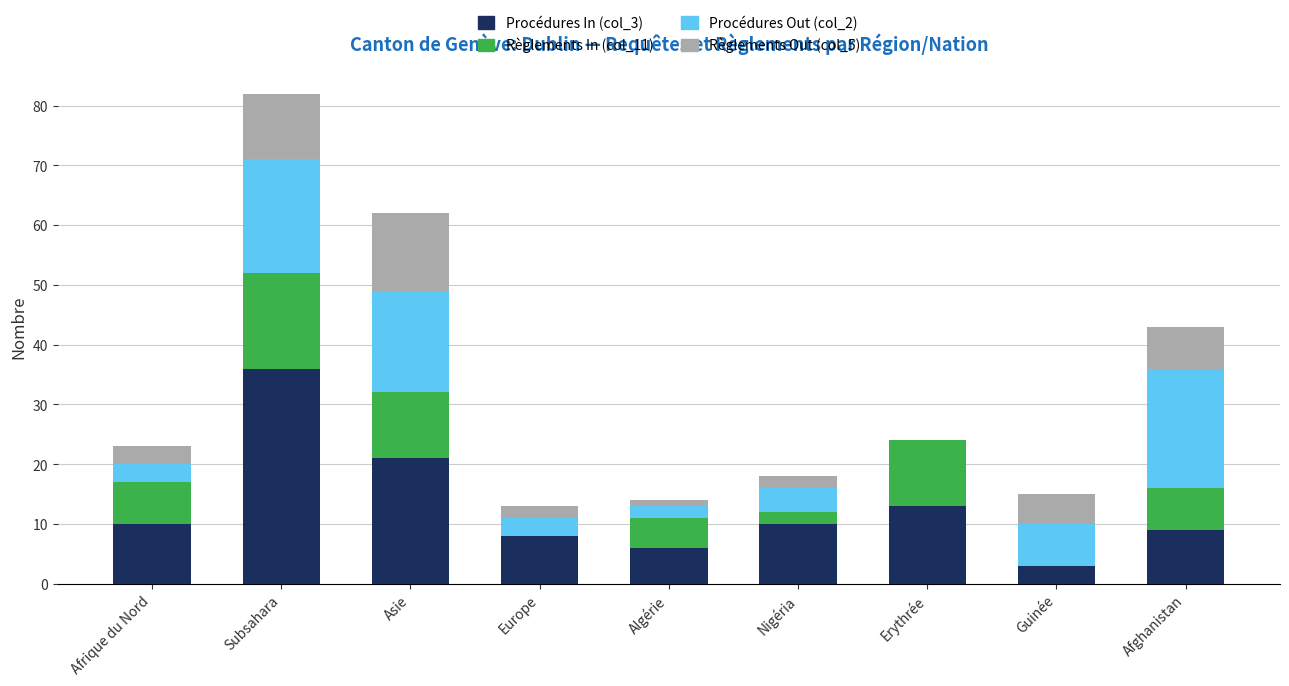

What is the total value across all series at Guinée?

15